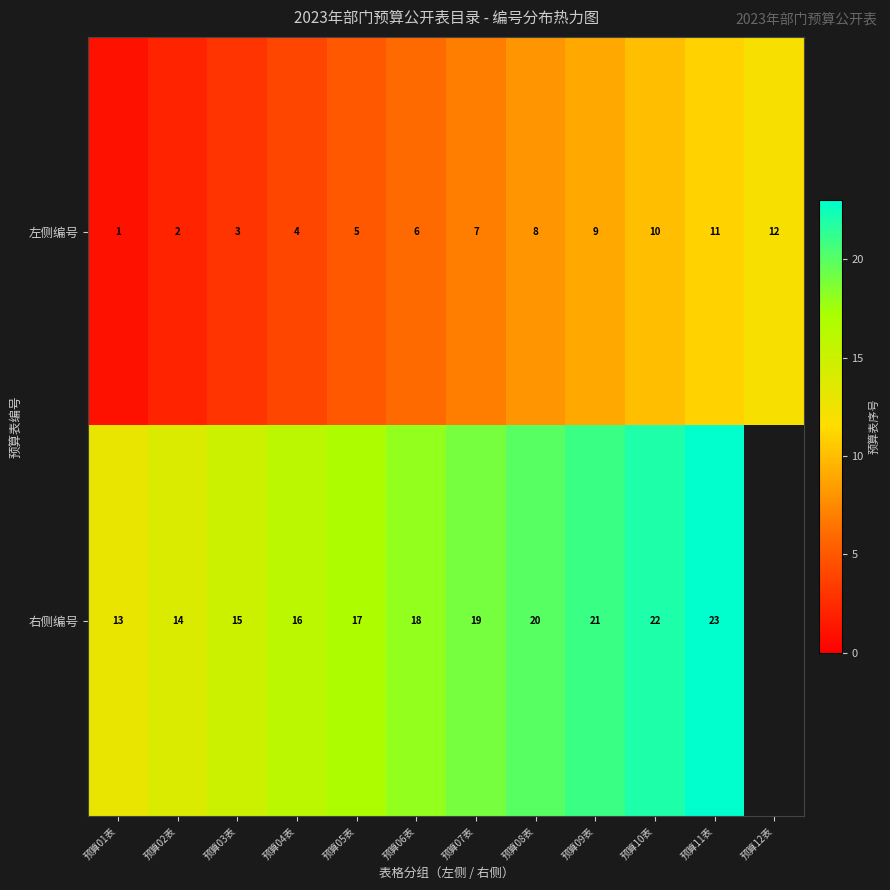

What is the difference between the second highest and second lowest values in the 左侧编号 series?

9